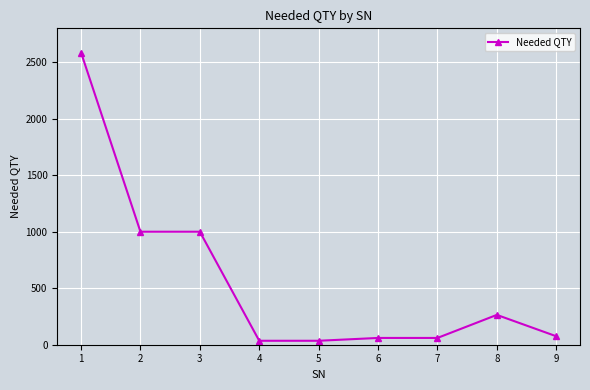

Reading right to left, list all the values displayed in this chart.

9=75	8=264	7=60	6=60	5=35	4=35	3=1000	2=1000	1=2586